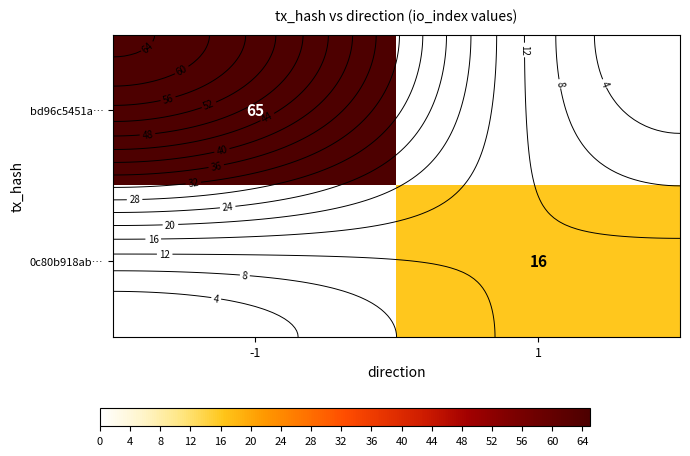

At -1, list the series in order from largest to smallest.

bd96c5451a…, 0c80b918ab…